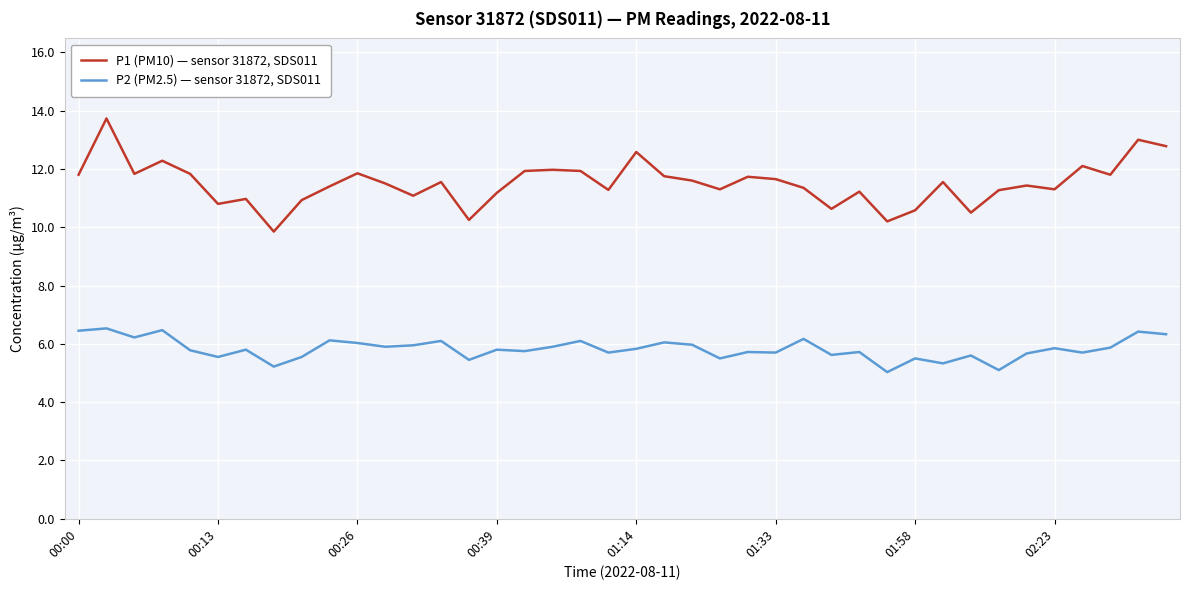

What is the lowest value of the P2 (PM2.5) — sensor 31872, SDS011 series?

5.0